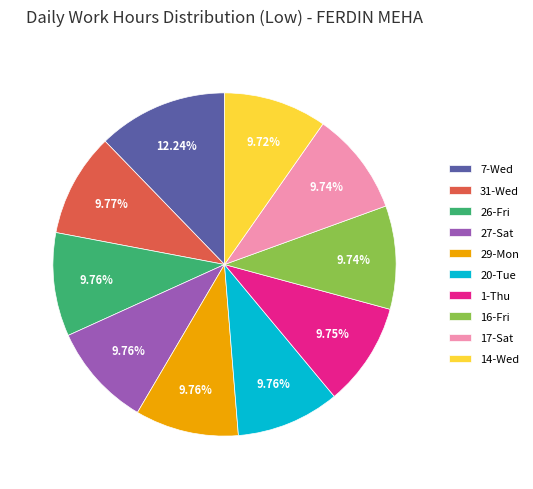

Approximately how many times larger is the value at 27-Sat compared to 14-Wed?

1.0